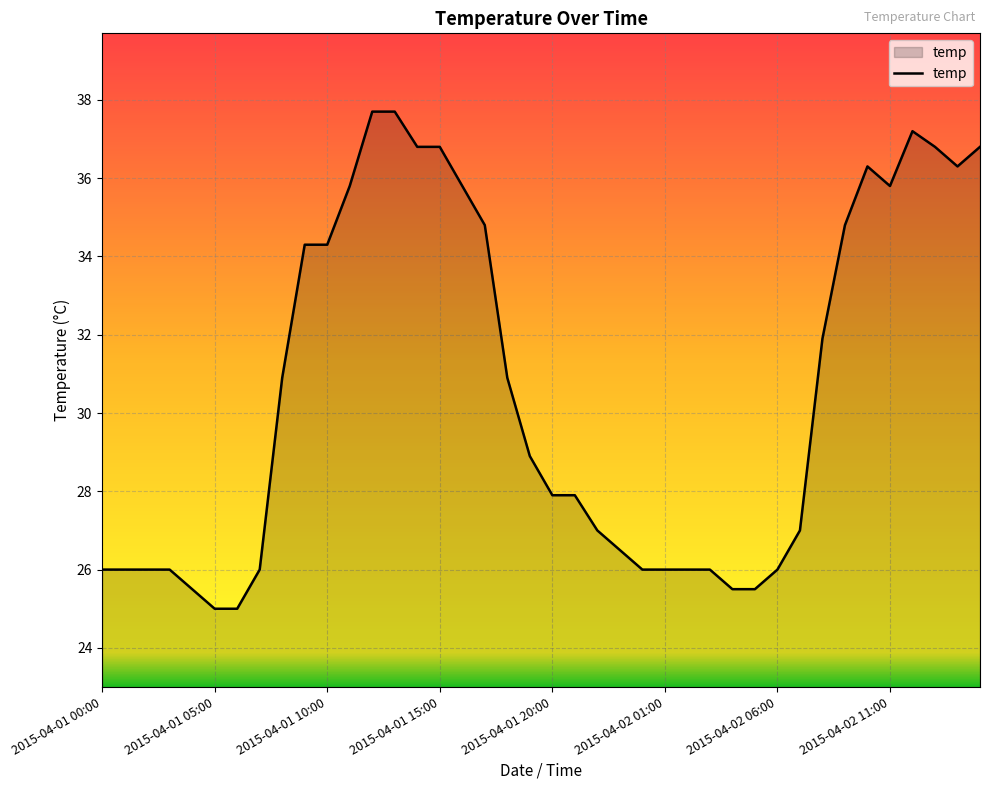

What is the difference between the maximum and minimum values?

12.7